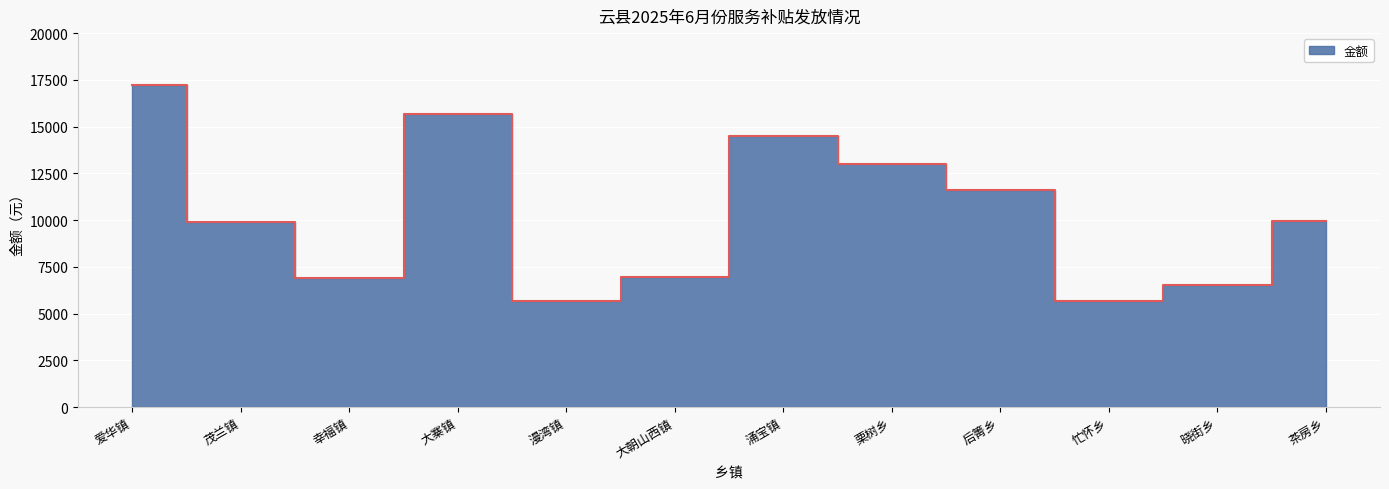

True or false: the data shows 11600 at 后箐乡.

True